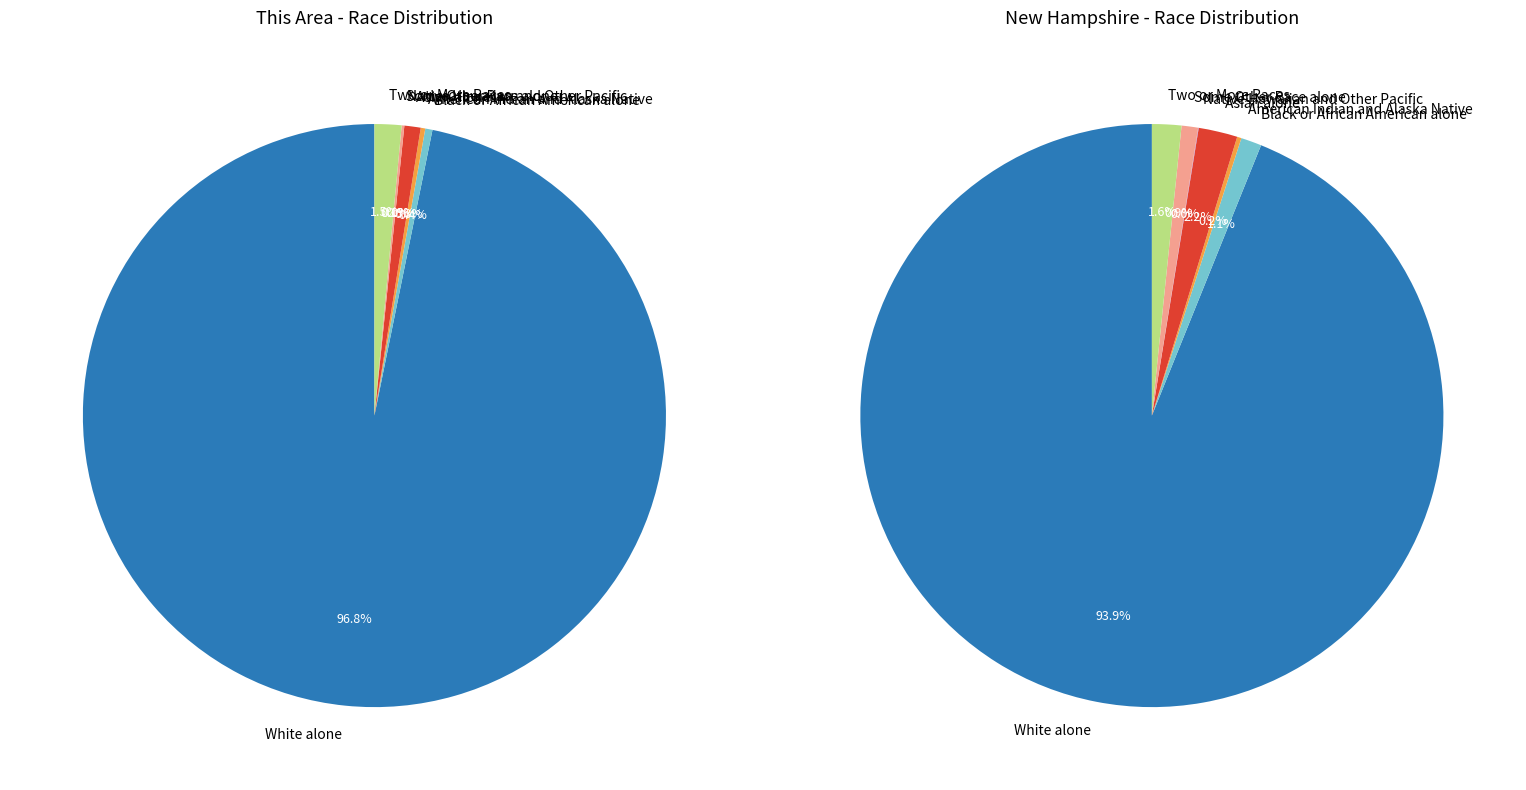

How much of the chart is everything except Native Hawaiian and Other Pacific?

100.0%